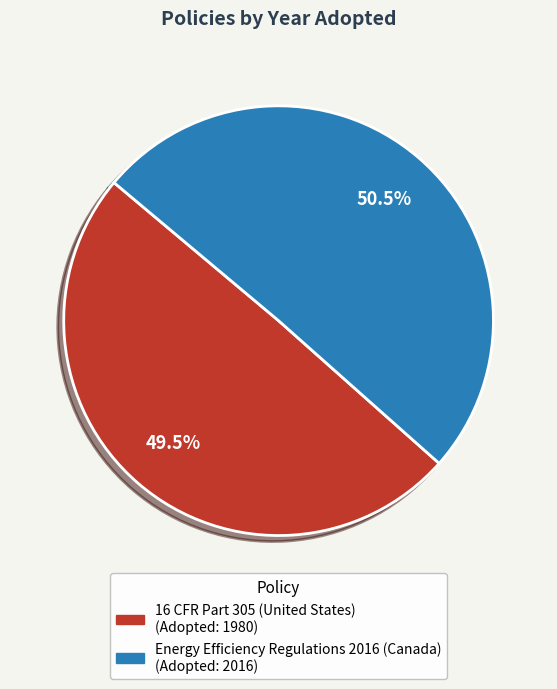

Is it true that 16 CFR Part 305 (United States) is 38% of the pie?

False